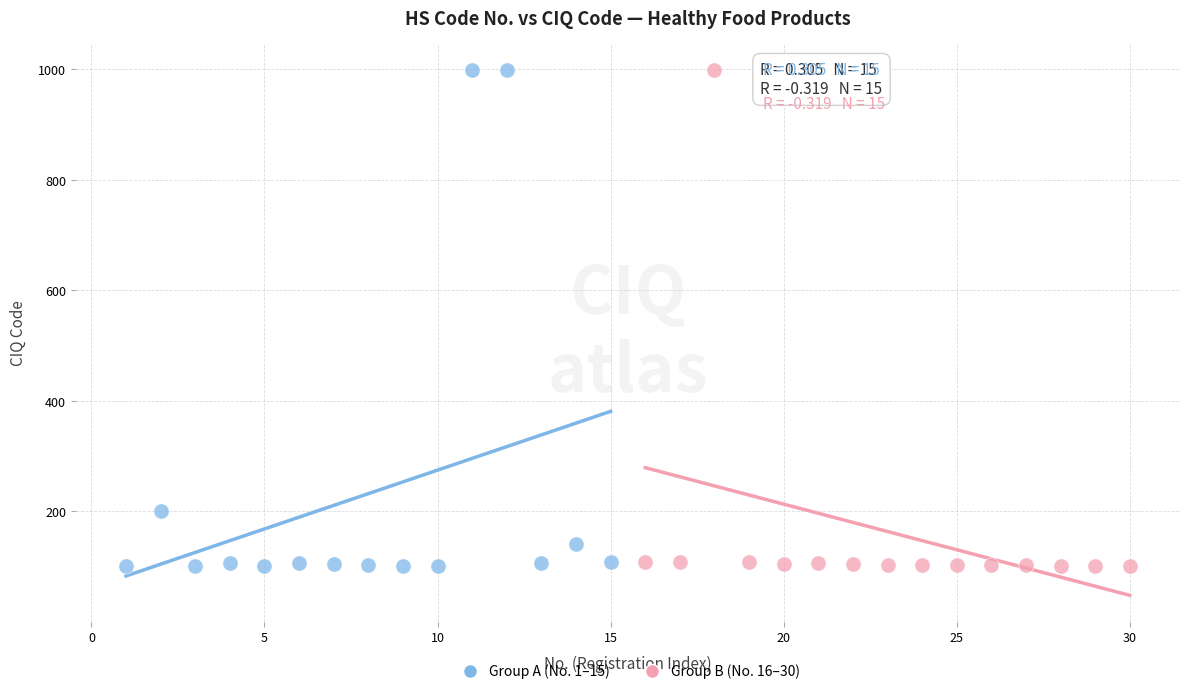

What are all the series names shown in the legend?

Group A (No. 1–15), Group B (No. 16–30)